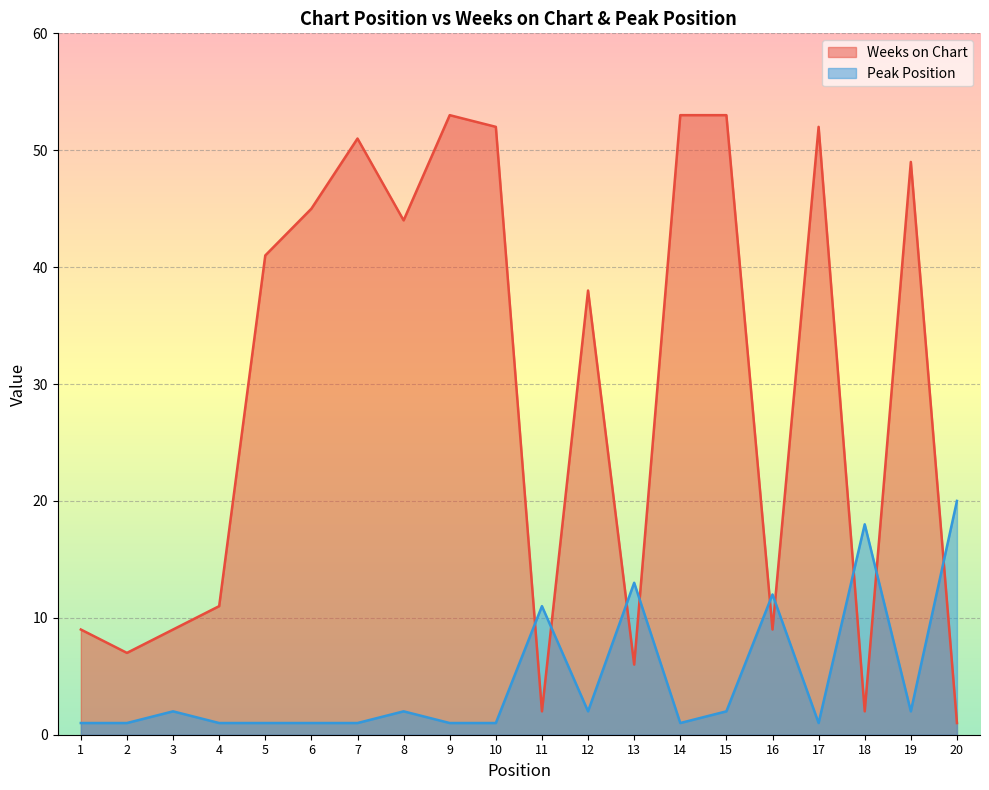

What are all the series names shown in the legend?

Weeks on Chart, Peak Position